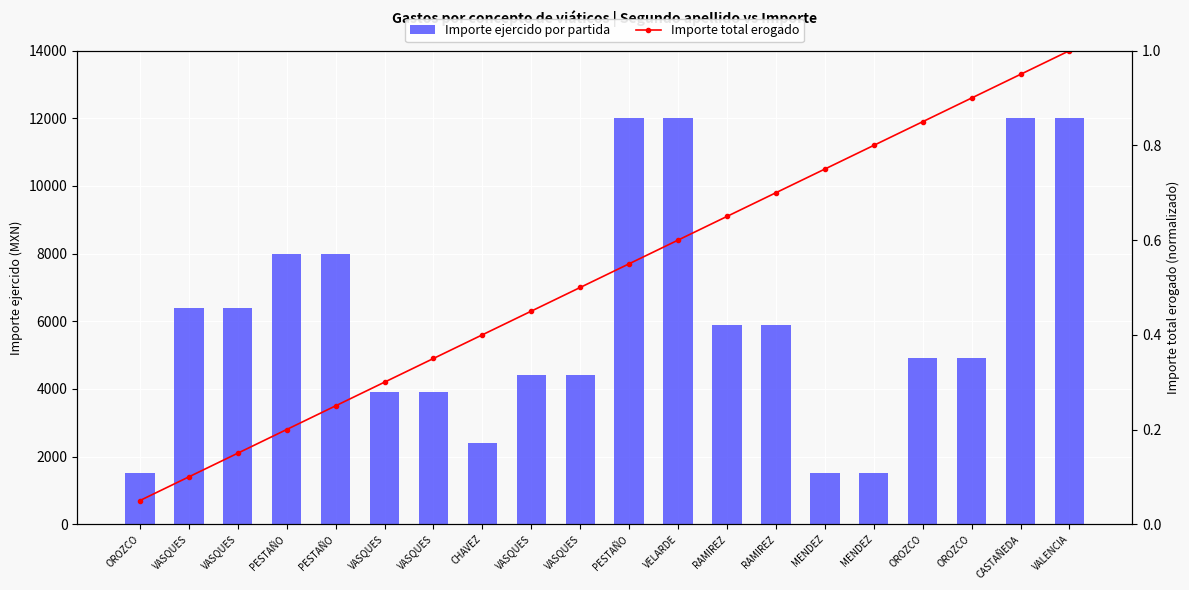

Which category has the highest value across all series?

PESTAÑO